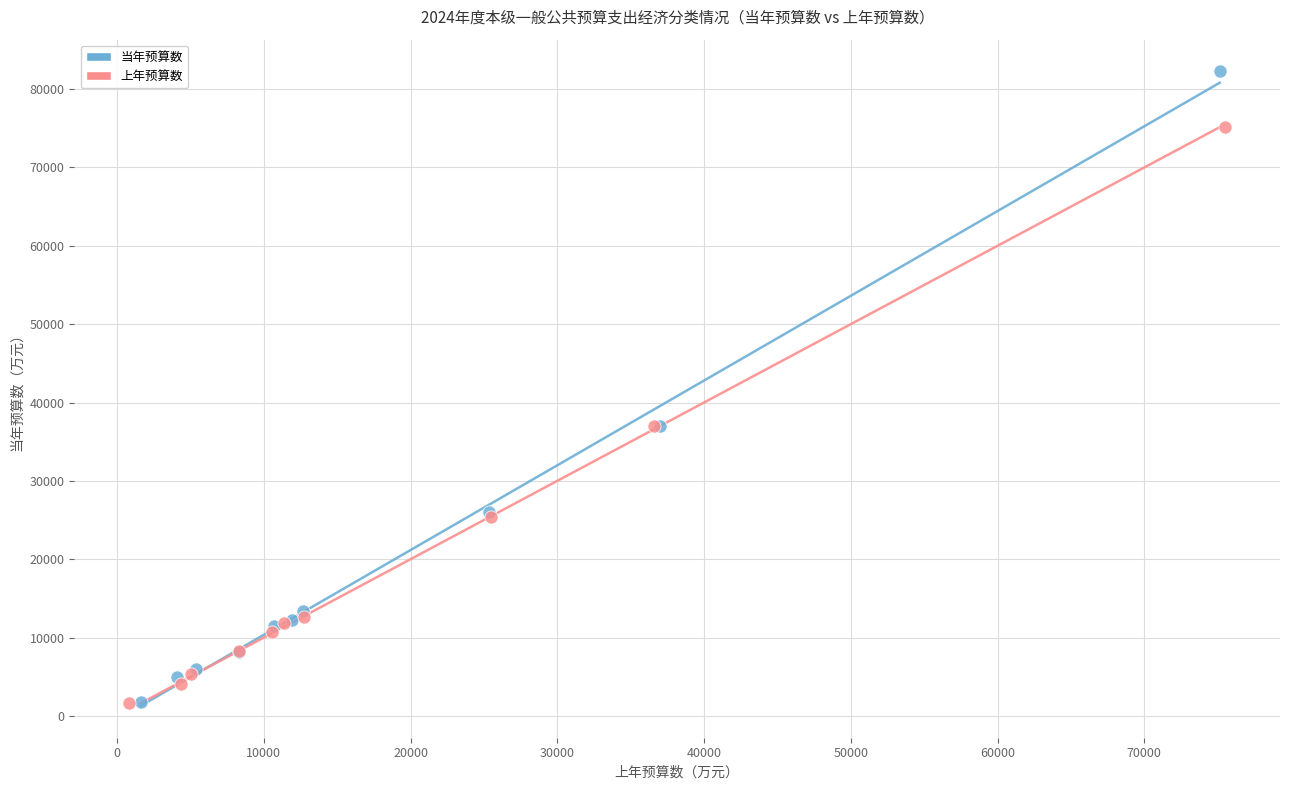

What are all the series names shown in the legend?

当年预算数, 上年预算数